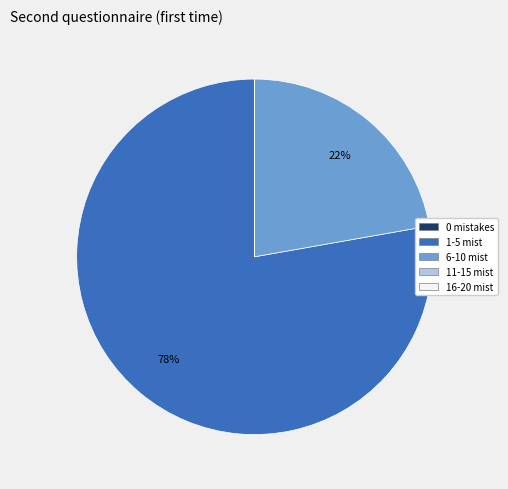

To the nearest percent, what is the average slice percentage?

20%